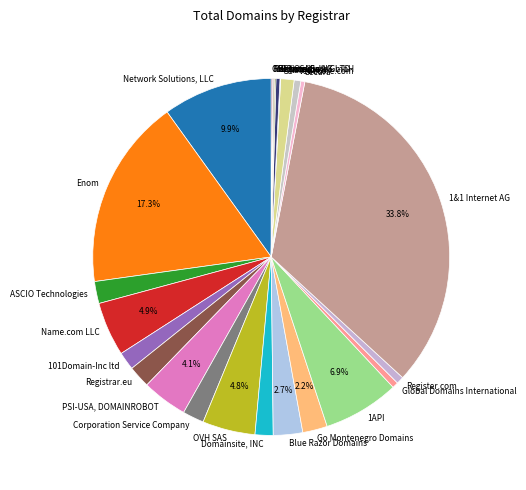

Which slice is the largest?

1&1 Internet AG